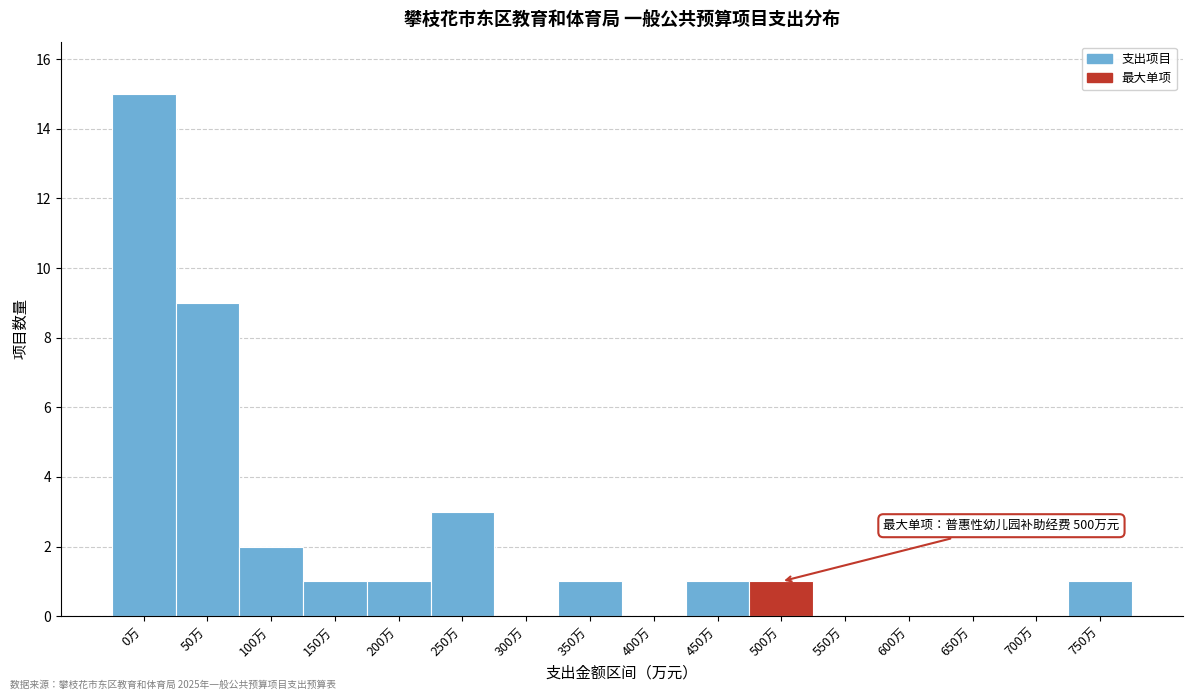

Reading right to left, what are all the values shown in this chart?

750万=1	700万=0	650万=0	600万=0	550万=0	500万=1	450万=1	400万=0	350万=1	300万=0	250万=3	200万=1	150万=1	100万=2	50万=9	0万=15